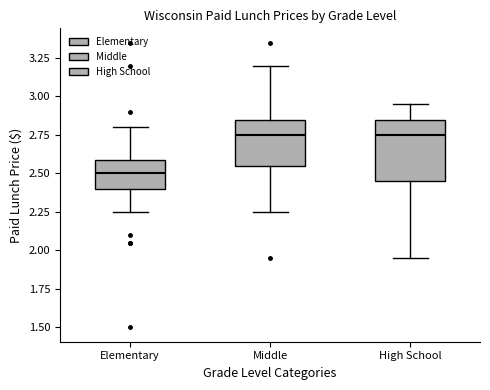

Reading left to right, read every box against the y-axis: the position of its median line, the range the box covers, and the ends of its whiskers. The values are not printed on the chart, so give them approximately, as read against the axis.

Elementary: median 2.50, box 2.40 to 2.60, whiskers 2.25 to 2.80
Middle: median 2.75, box 2.55 to 2.85, whiskers 2.25 to 3.20
High School: median 2.75, box 2.45 to 2.85, whiskers 1.95 to 2.95